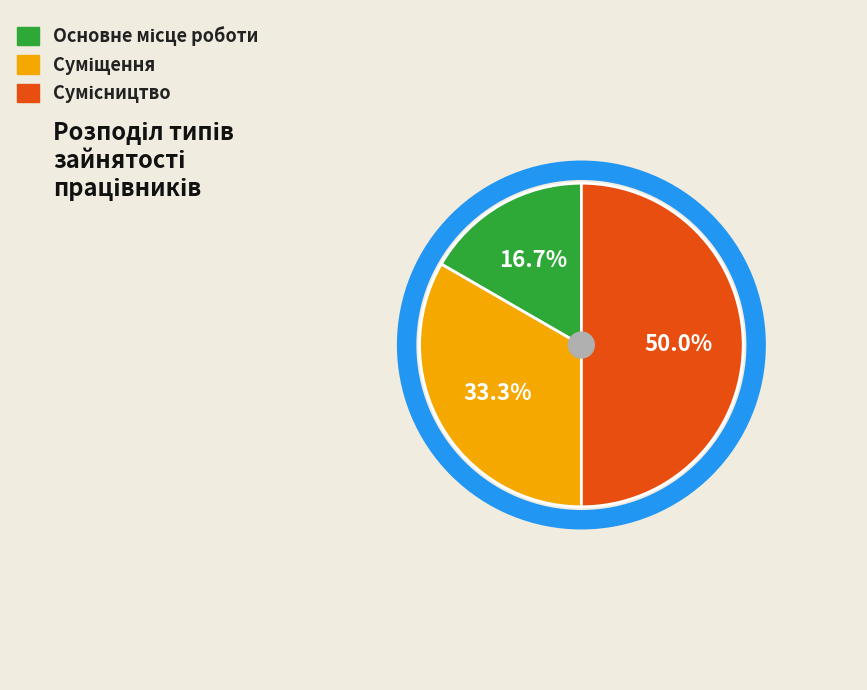

To the nearest percent, what is the difference between the largest and smallest slice percentages?

33%